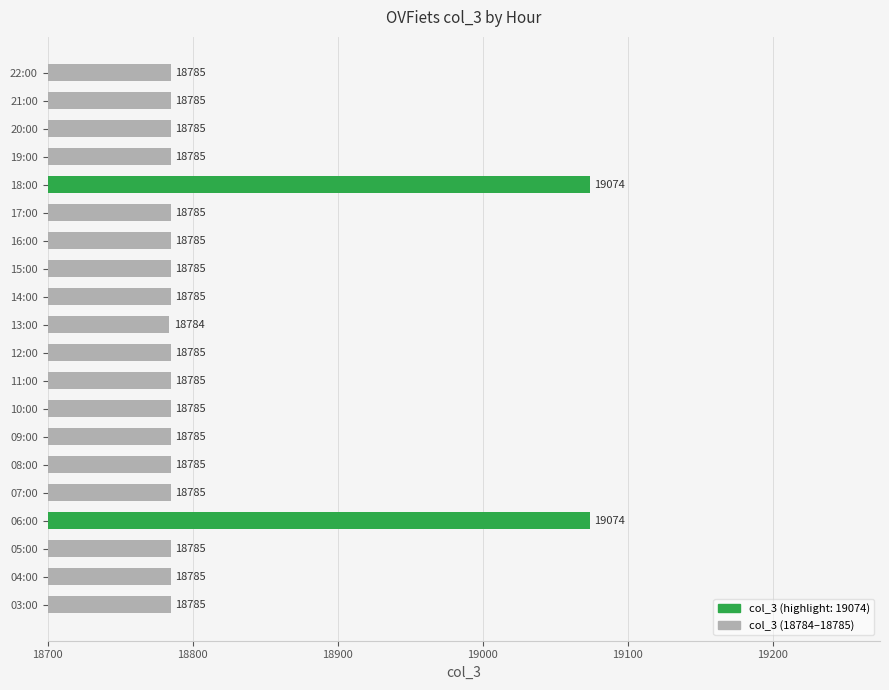

What is the ratio of the value at 19:00 to the value at 16:00?

1.0